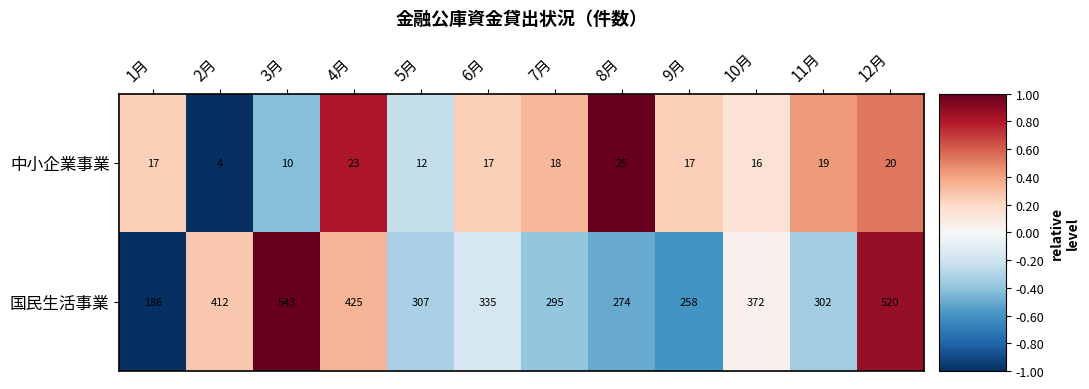

At 3月, list the series in order from largest to smallest.

国民生活事業, 中小企業事業